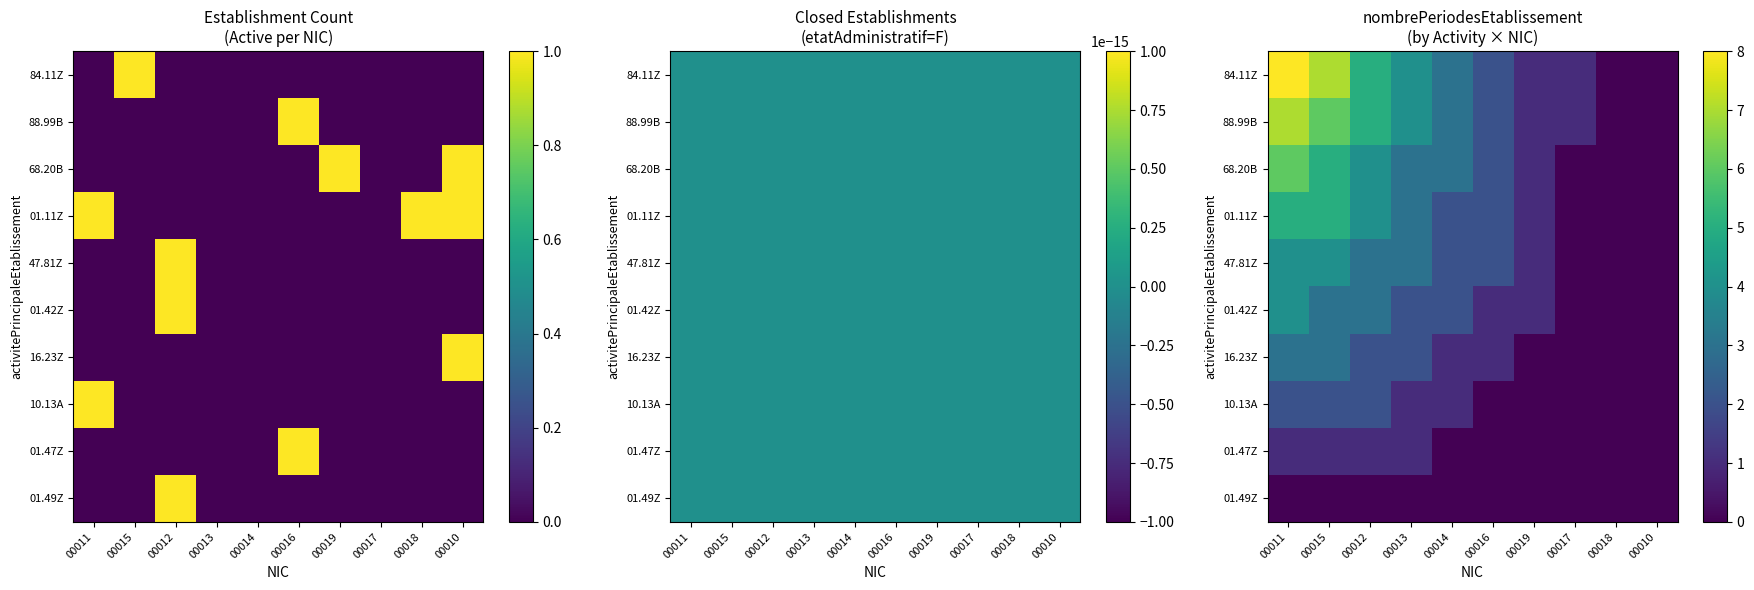

Between 00012 and 00017, which series saw the biggest shift?

84.11Z